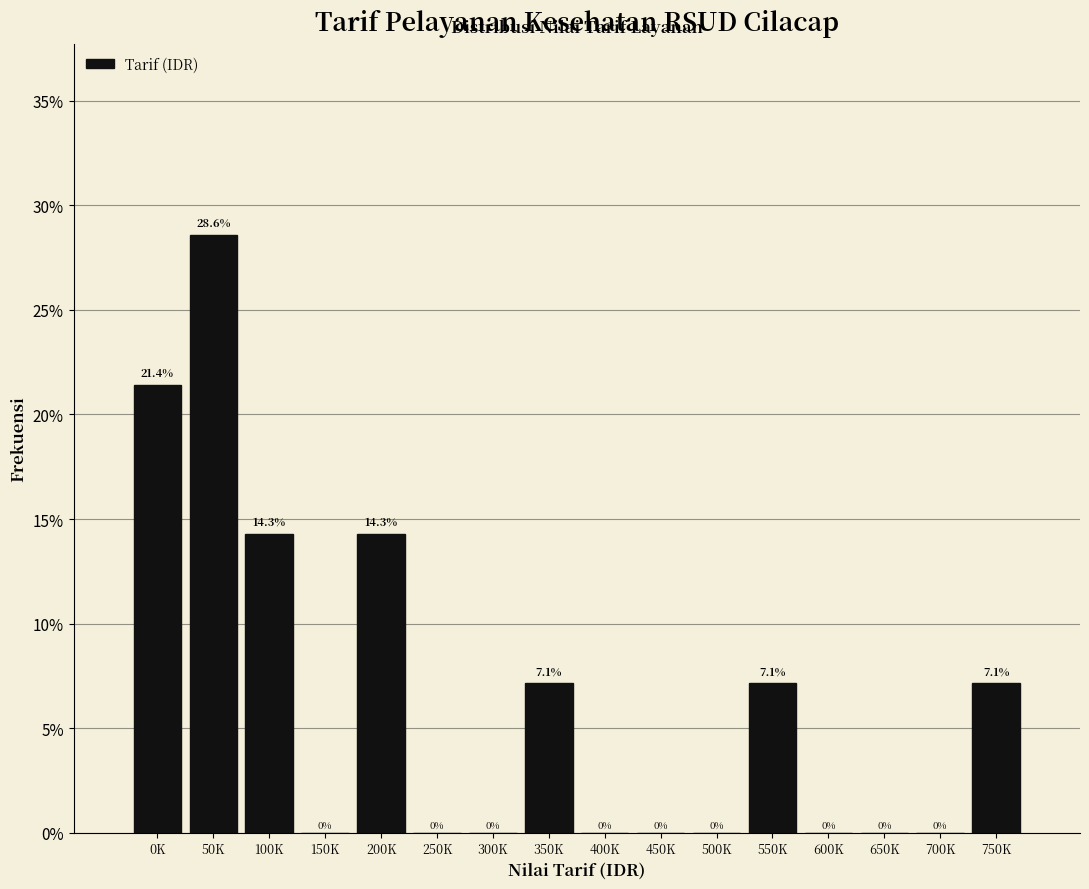

Reading left to right, extract all data points from this chart.

0K=21.4	50K=28.6	100K=14.3	150K=0.0	200K=14.3	250K=0.0	300K=0.0	350K=7.1	400K=0.0	450K=0.0	500K=0.0	550K=7.1	600K=0.0	650K=0.0	700K=0.0	750K=7.1